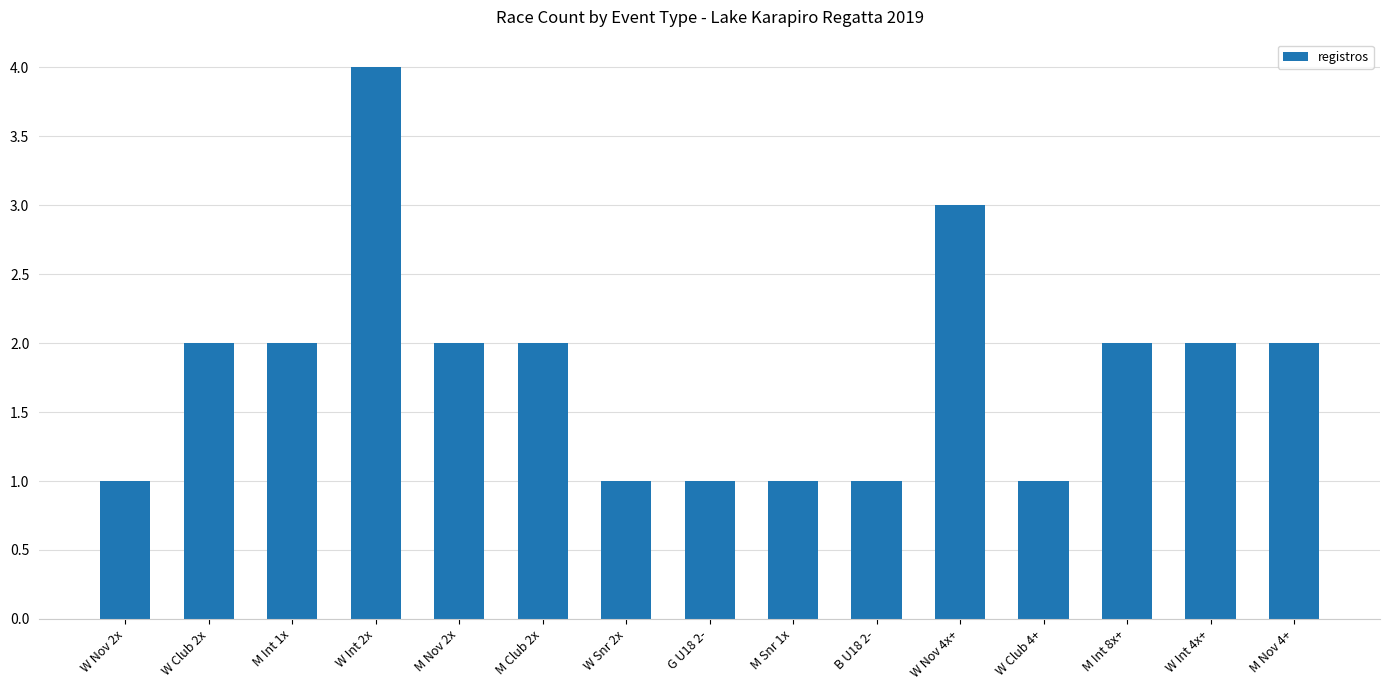

Reading left to right, extract all data points from this chart.

W Nov 2x=1	W Club 2x=2	M Int 1x=2	W Int 2x=4	M Nov 2x=2	M Club 2x=2	W Snr 2x=1	G U18 2-=1	M Snr 1x=1	B U18 2-=1	W Nov 4x+=3	W Club 4+=1	M Int 8x+=2	W Int 4x+=2	M Nov 4+=2